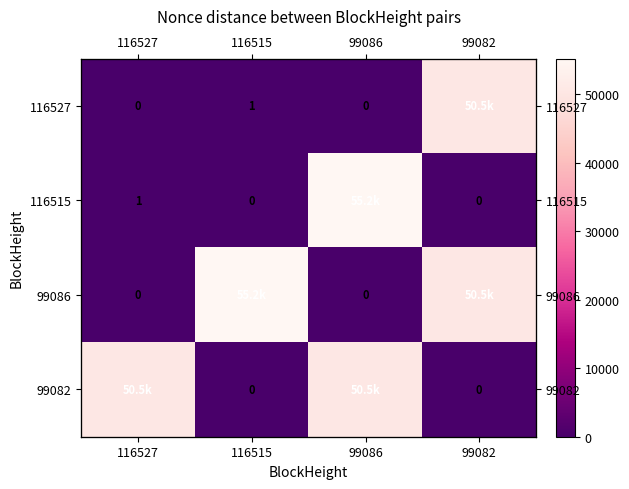

List the labels in order of 99086 value, largest first.

116515, 99082, 116527, 99086